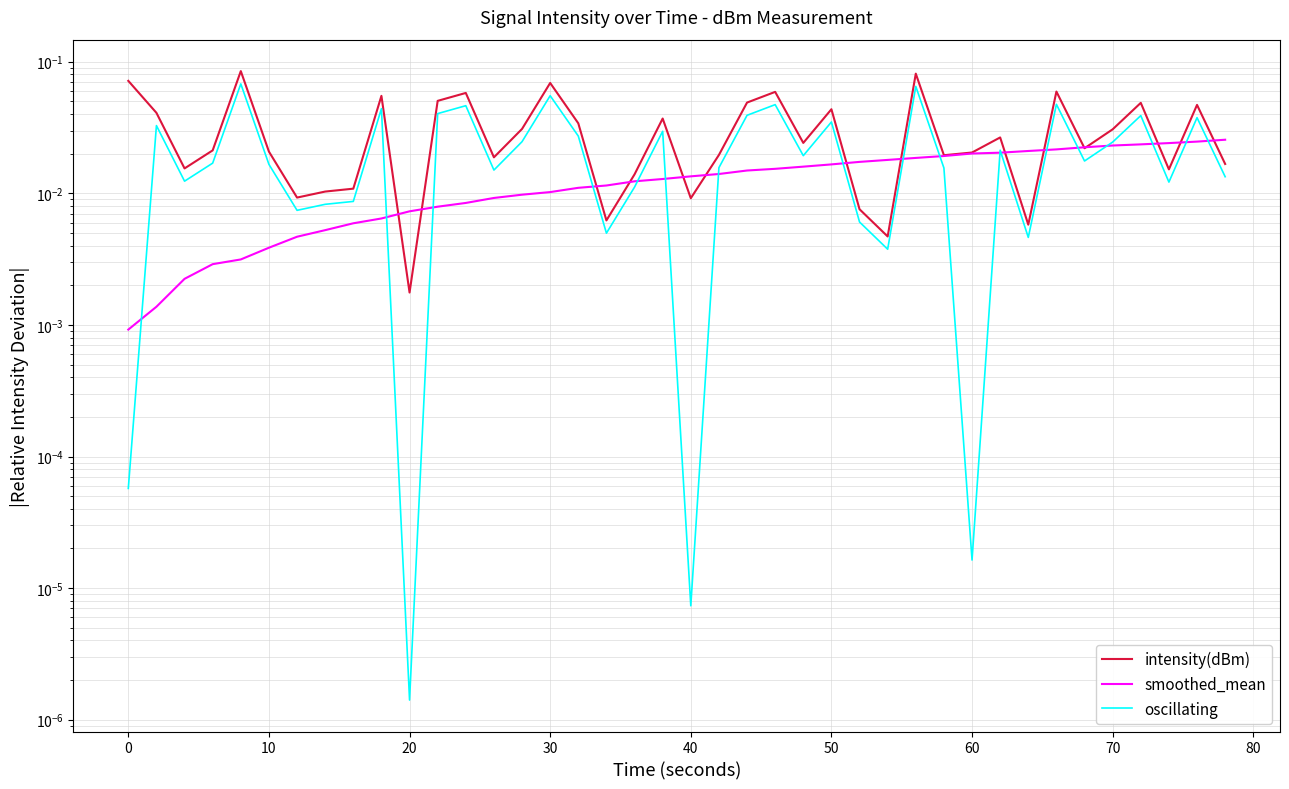

Which series ends up on top after the final intersection of oscillating and smoothed_mean?

smoothed_mean